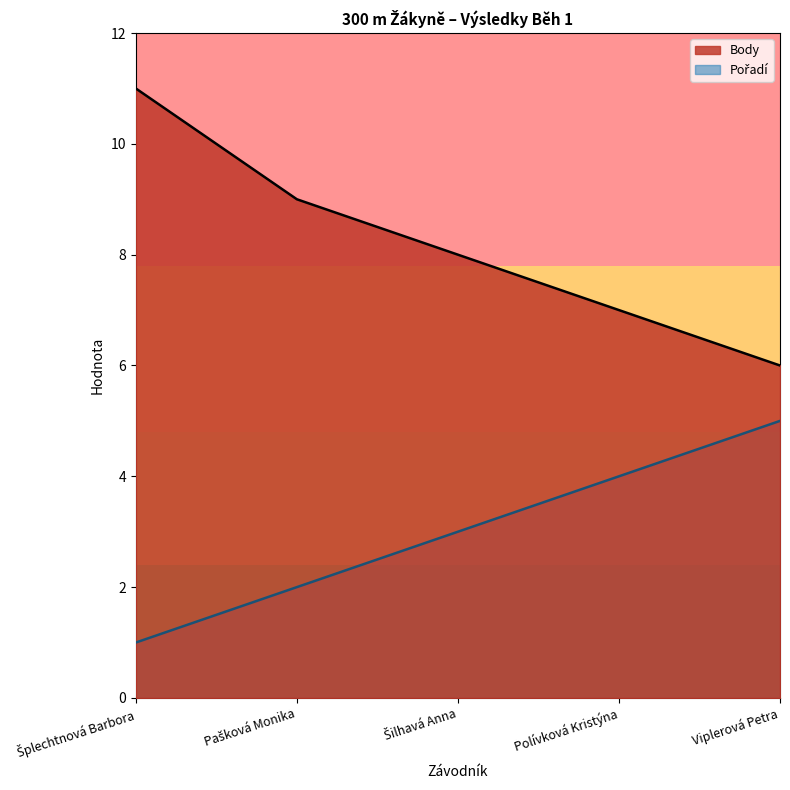

What is the sum of the Pořadí values at Pašková Monika and Šilhavá Anna?

5